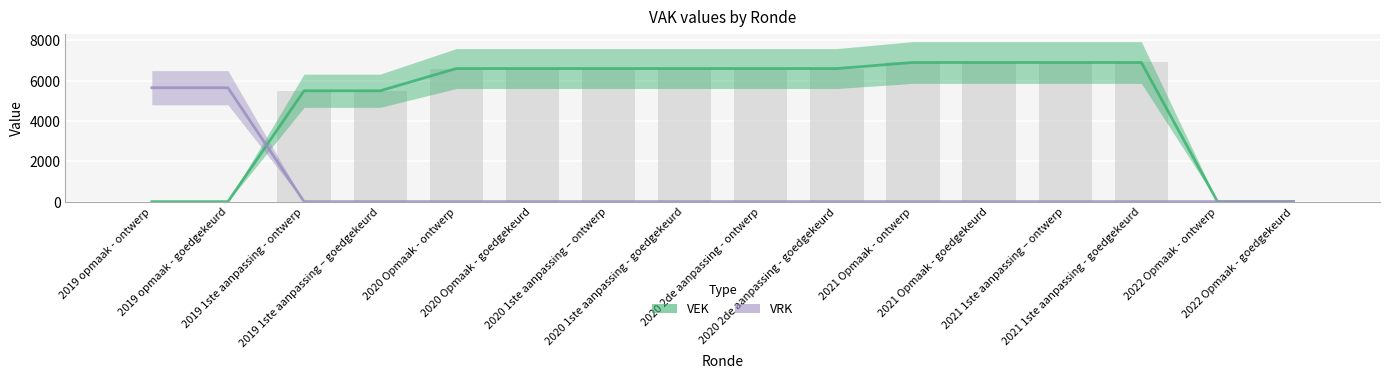

The value of VRK at 2020 2de aanpassing - goedgekeurd is -3093. True or false?

False